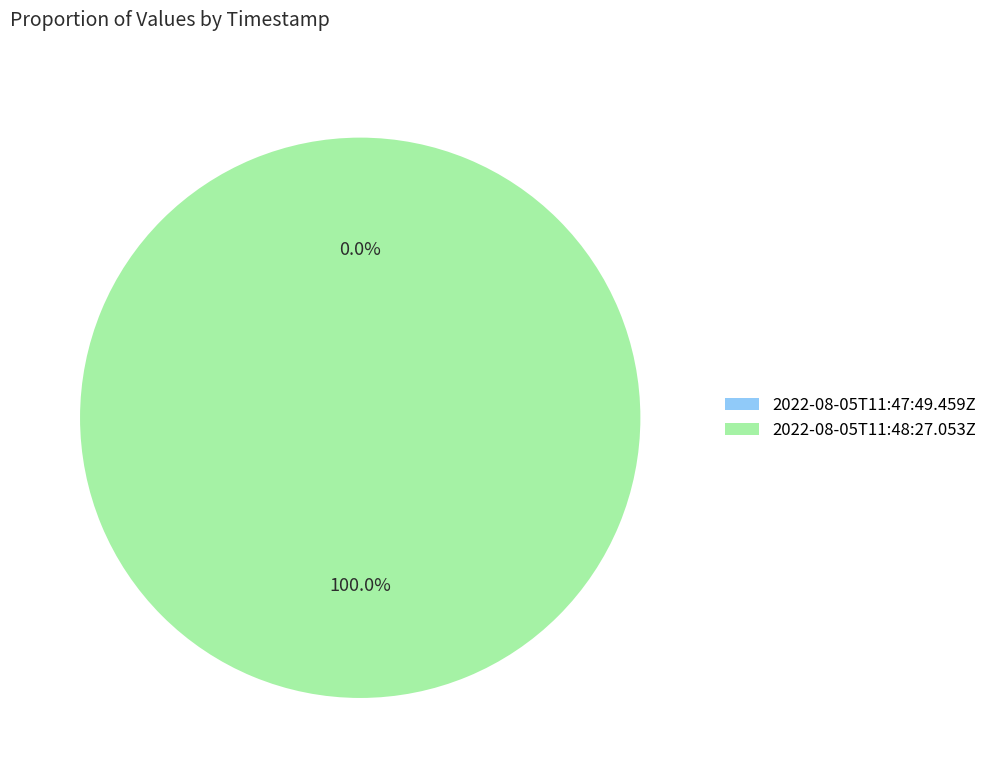

Rank the categories by value from highest to lowest.

2022-08-05T11:48:27.053Z, 2022-08-05T11:47:49.459Z